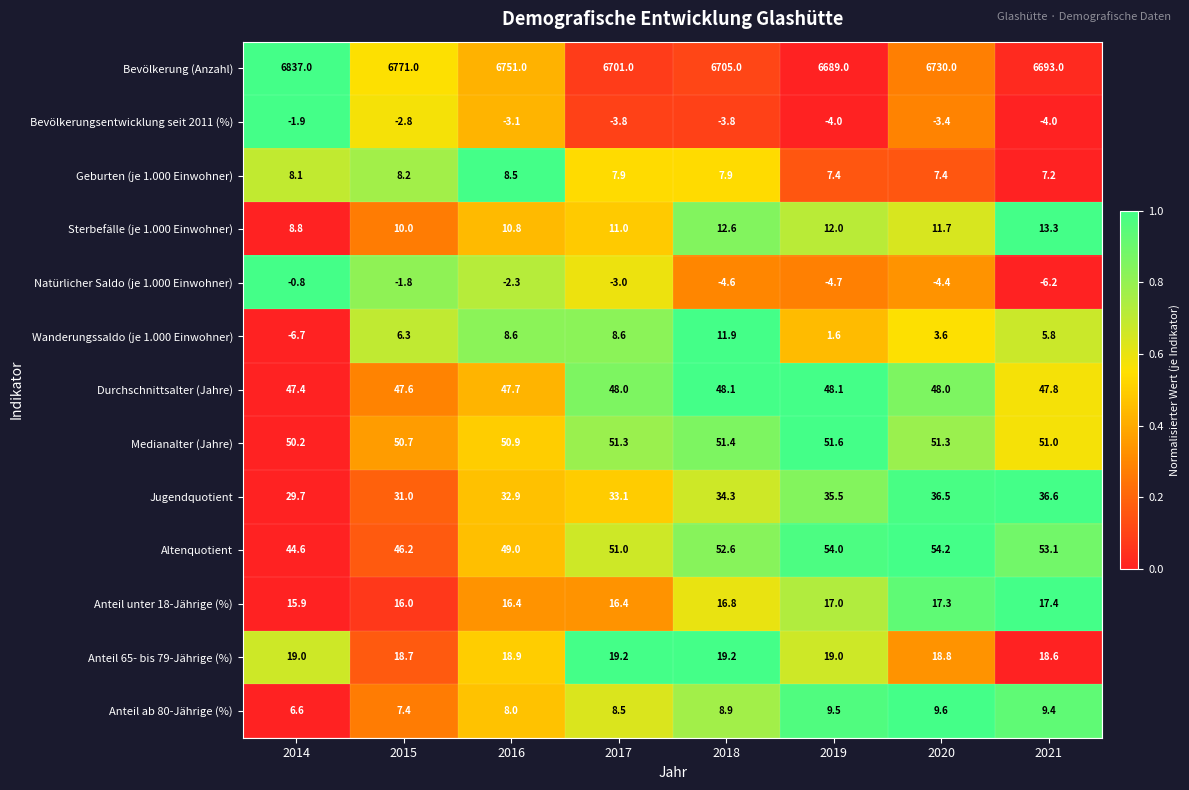

Which series changed the most between 2017 and 2021?

Bevölkerung (Anzahl)